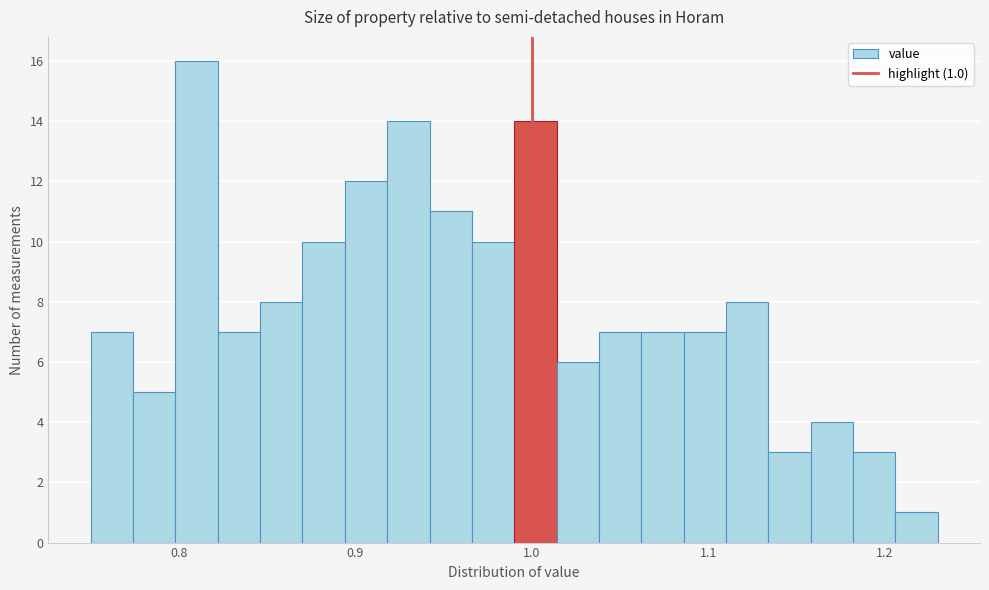

Around what value on the x-axis is the tallest bar? Give the approximate position of its centre, as read against the axis.

0.81